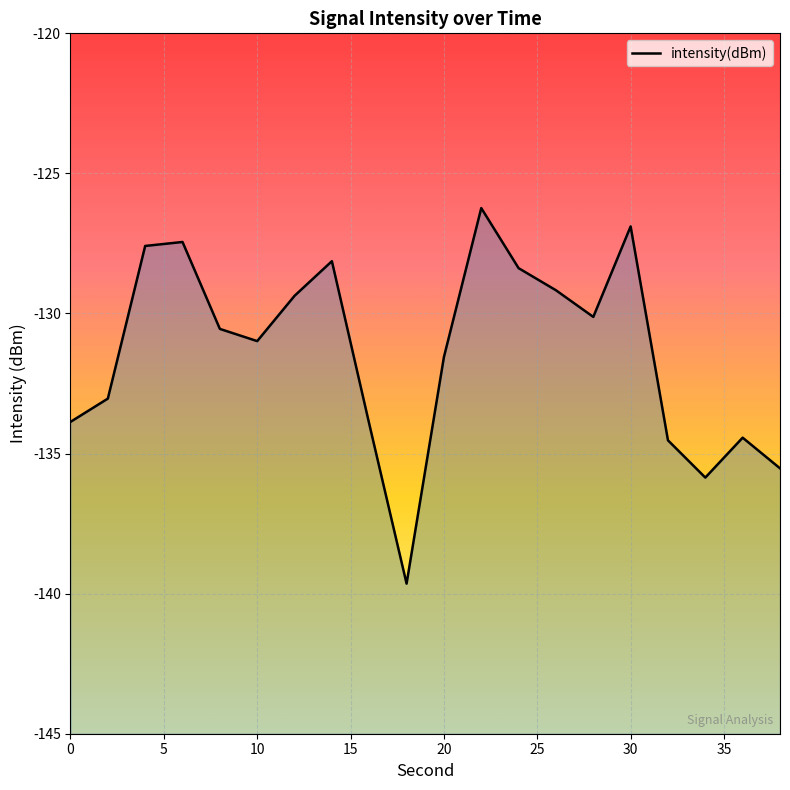

What is the change in value from 4 to 22?

+1.4